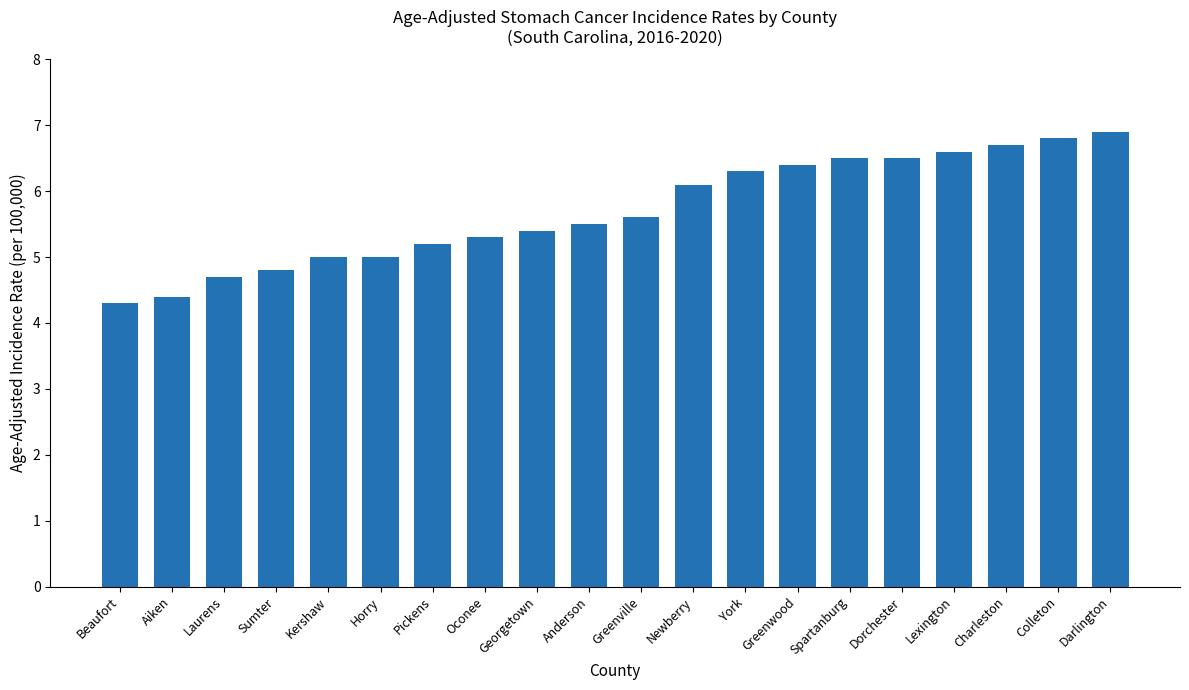

Count the number of categories in the chart.

20